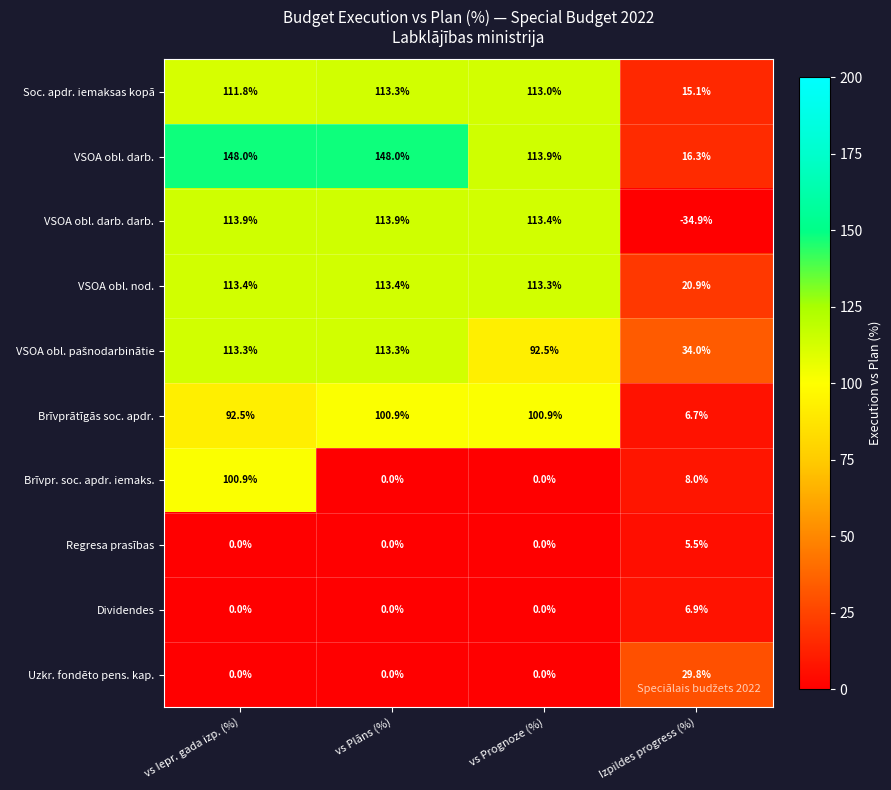

How many values in the Uzkr. fondēto pens. kap. series exceed 0?

1